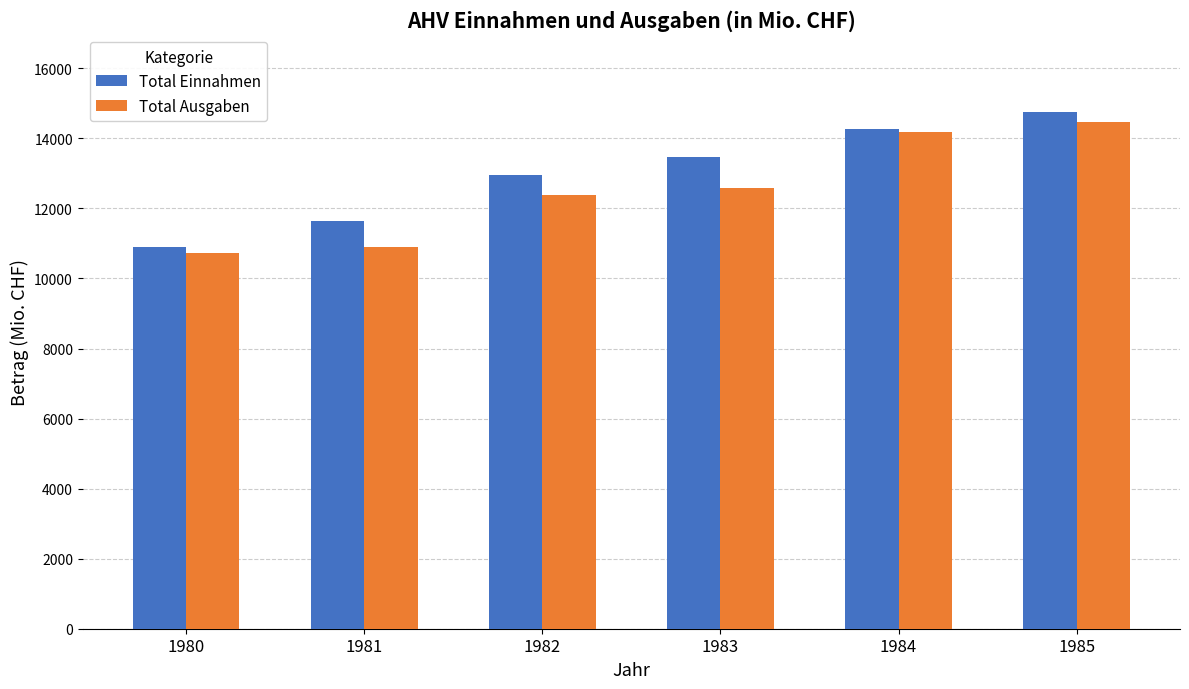

At how many categories does at least one series exceed 12662?

4